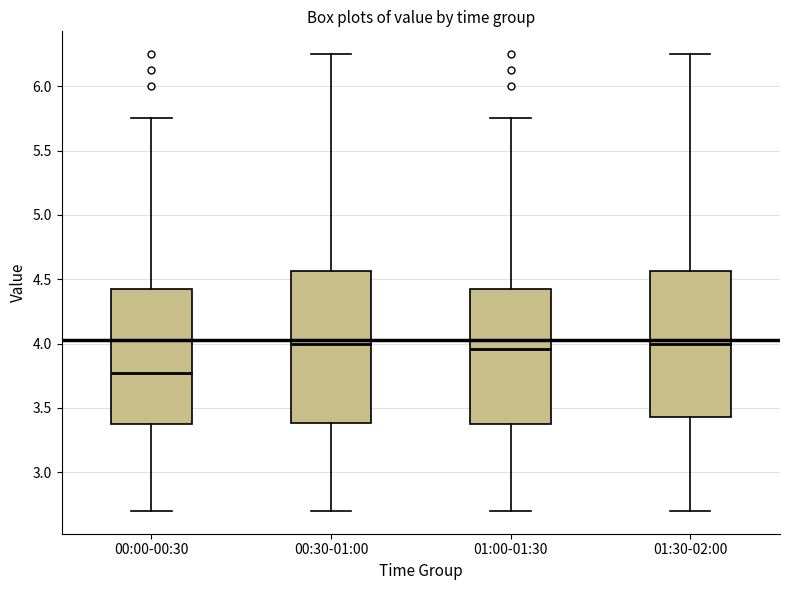

Which box is the tallest, from its lower edge to its upper edge?

00:30-01:00